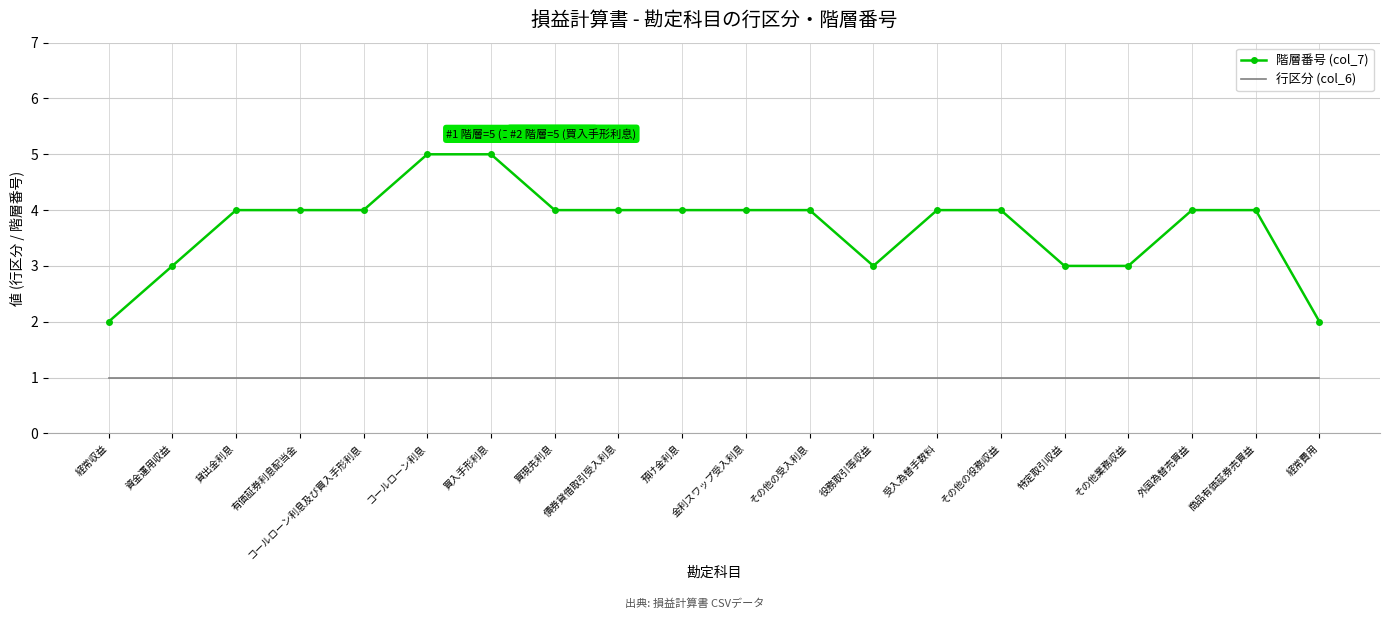

What is the difference between the maximum and second lowest values in the 階層番号 (col_7) series?

3